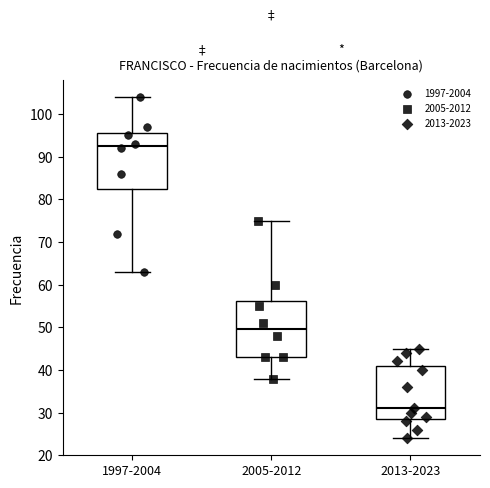

Reading left to right, read every box against the y-axis: the position of its median line, the range the box covers, and the ends of its whiskers. The values are not printed on the chart, so give them approximately, as read against the axis.

1997-2004: median 93, box 83 to 96, whiskers 63 to 104
2005-2012: median 50, box 43 to 56, whiskers 38 to 75
2013-2023: median 31, box 29 to 41, whiskers 24 to 45